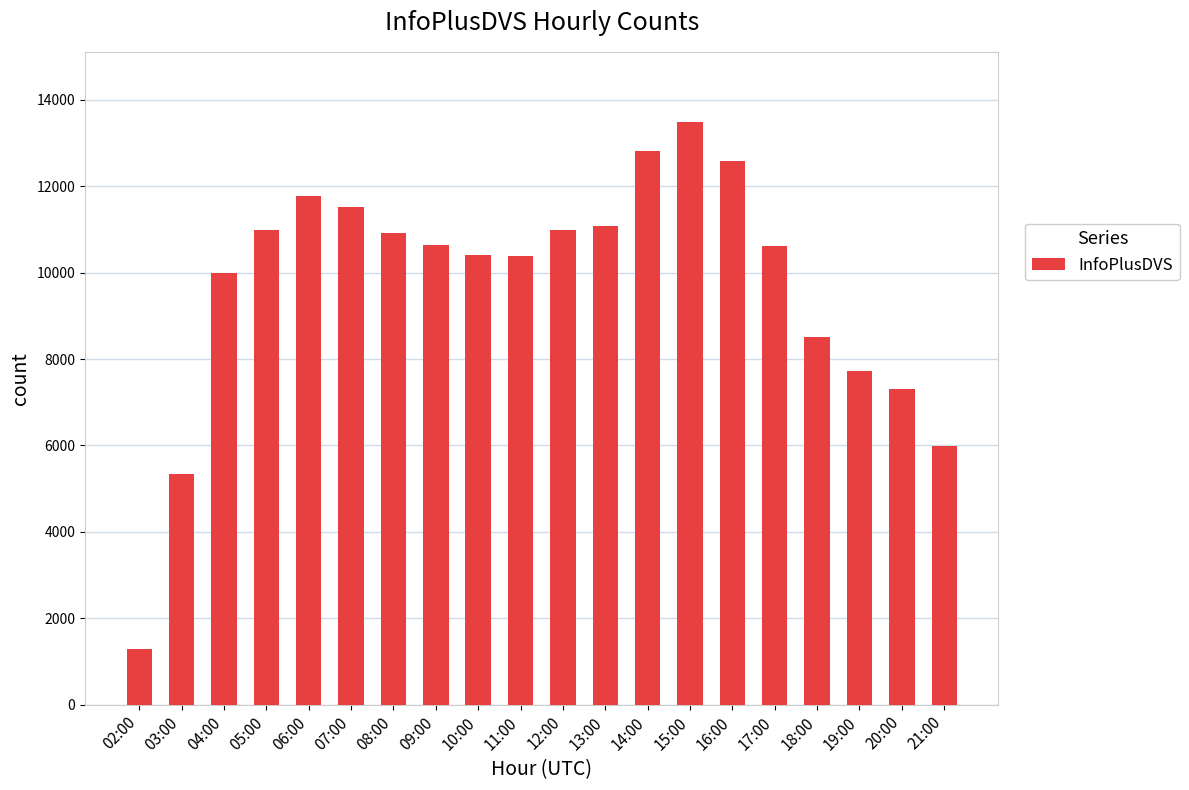

What is the difference between the maximum and minimum values?

12199